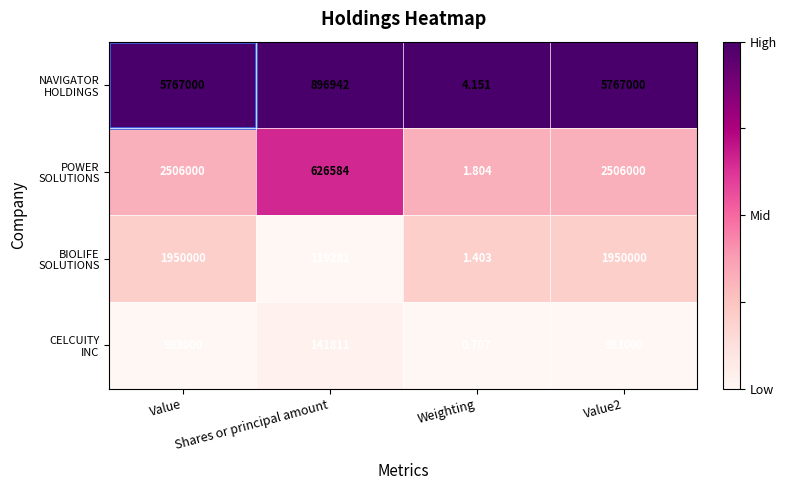

Which series has the largest total across all categories?

NAVIGATOR HOLDINGS